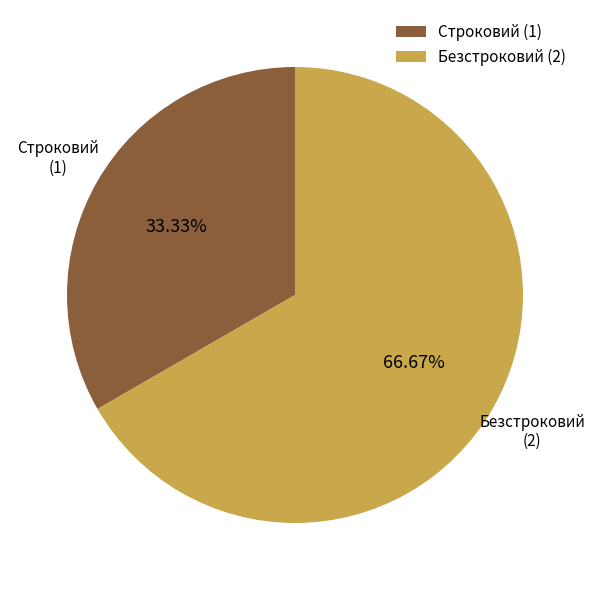

Which category has the biggest portion of the pie?

Безстроковий